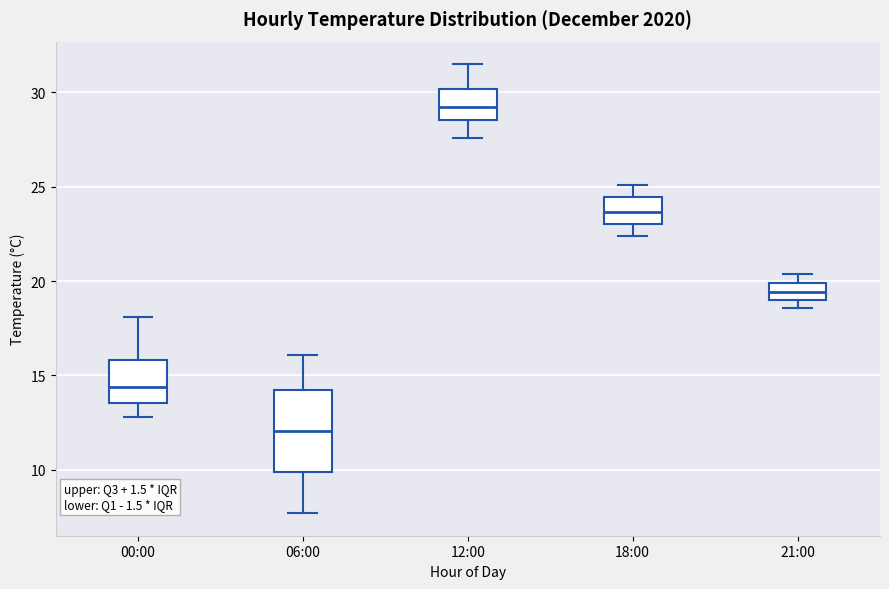

Which box's median line is the highest?

12:00